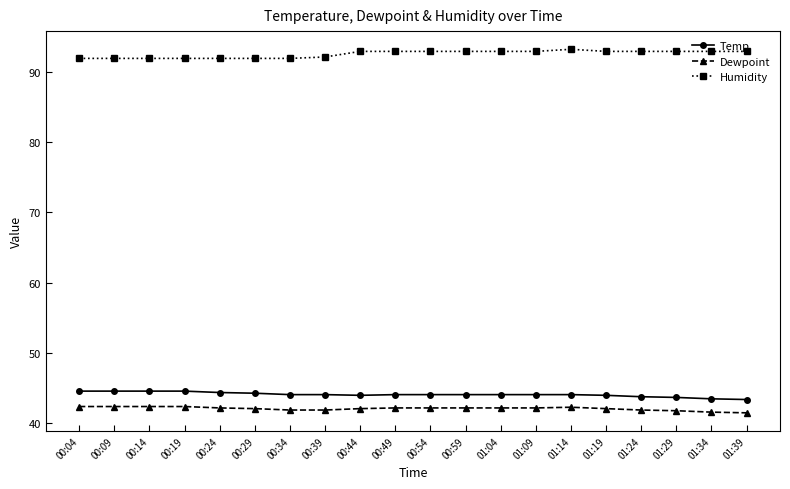

What is the difference between the highest and lowest values at 01:34?

51.5